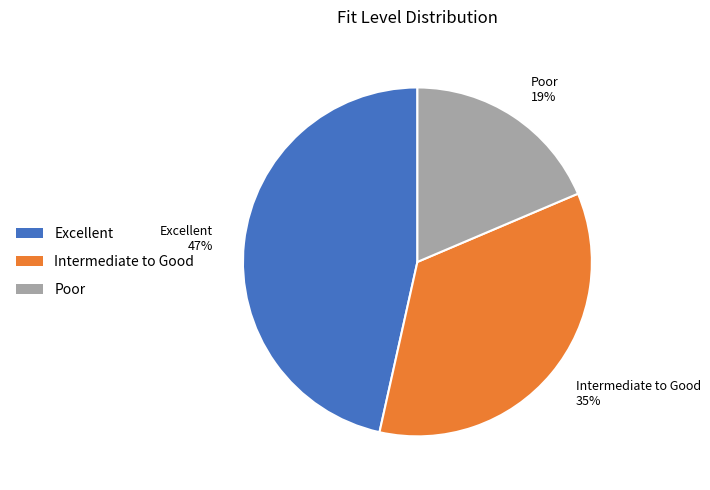

To the nearest percent, what is the average slice percentage?

33%